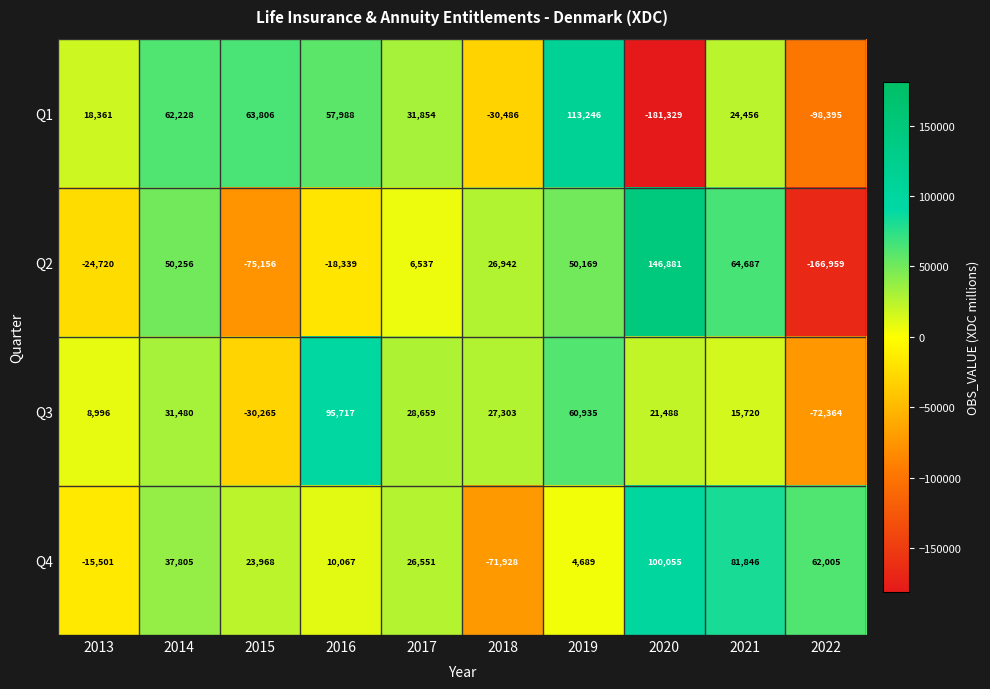

The Q1 series shows 18361 at 2013. True or false?

True